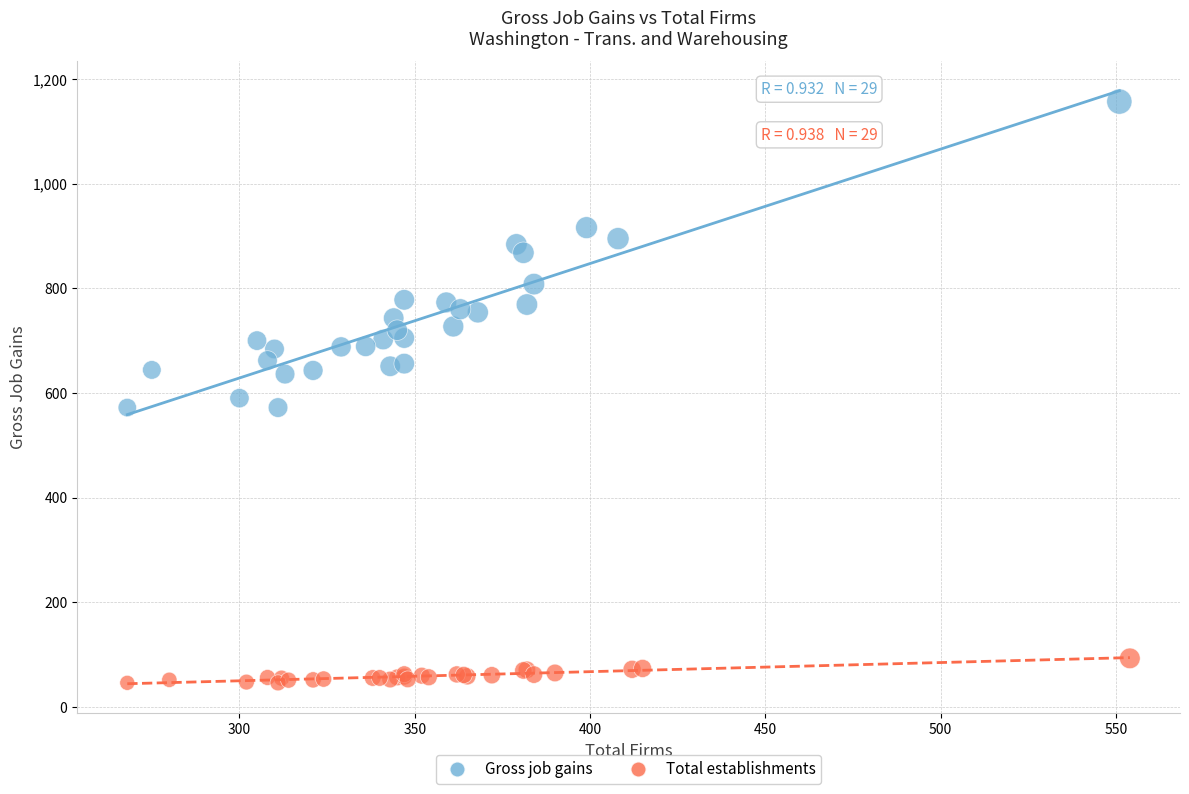

What are all the series names shown in the legend?

Gross job gains, Total establishments